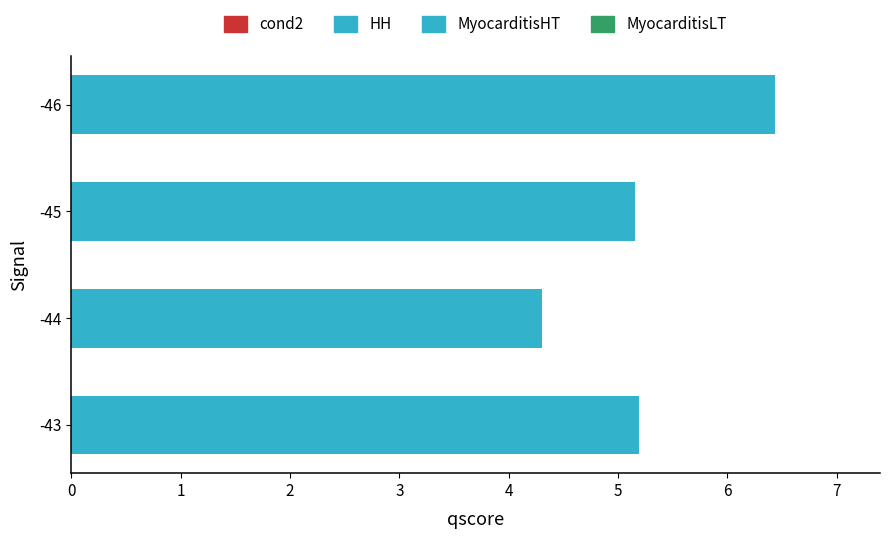

What is the average value?

5.3